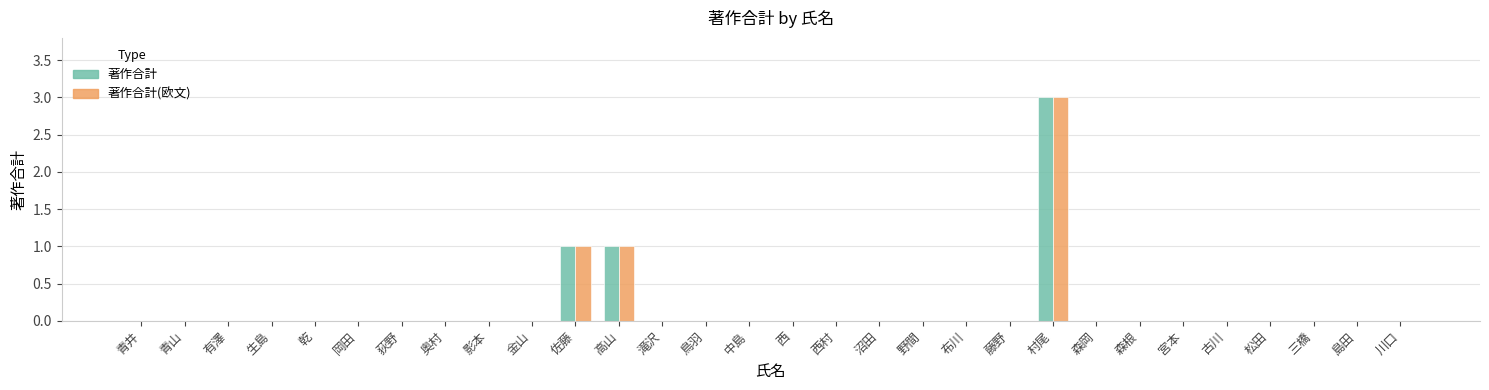

Reading right to left, list all the values displayed in this chart.

著作合計: 0	0	0	0	0	0	0	0	3	0	0	0	0	0	0	0	0	0	1	1	0	0	0	0	0	0	0	0	0	0
著作合計(欧文): 0	0	0	0	0	0	0	0	3	0	0	0	0	0	0	0	0	0	1	1	0	0	0	0	0	0	0	0	0	0